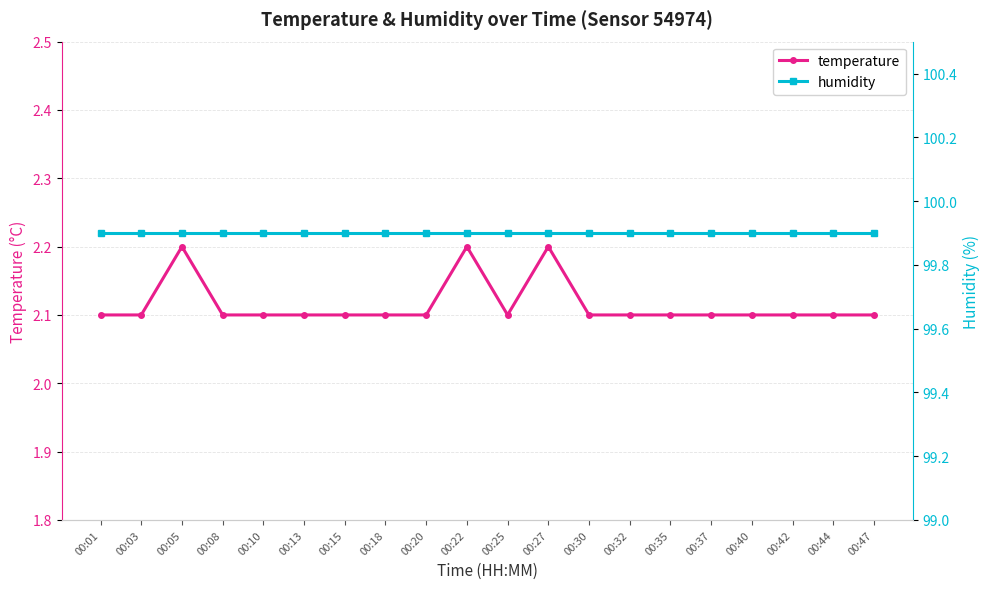

Which label corresponds to the largest value in the chart?

00:01